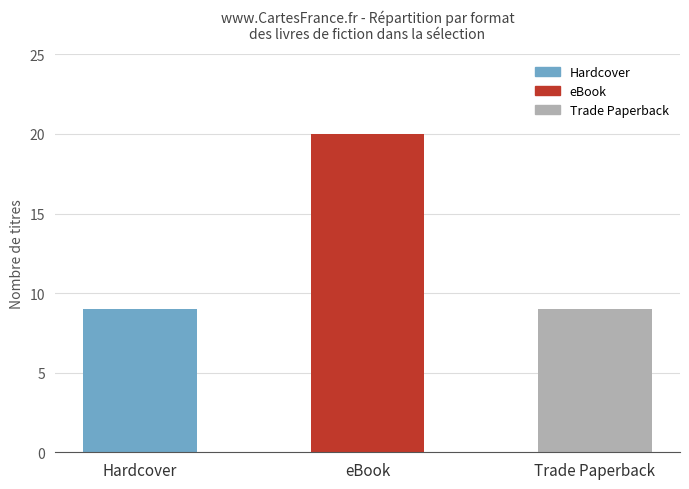

True or false: the data shows 20 at eBook.

True